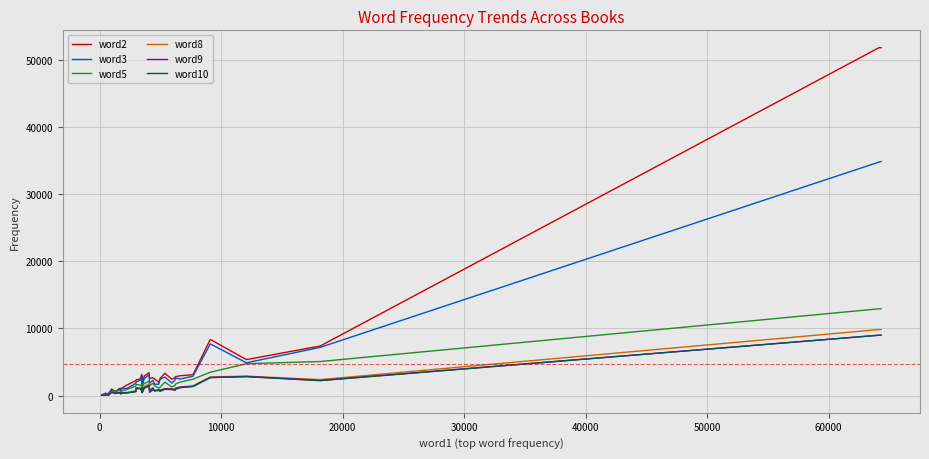

True or false: word8 has a value of 801 at 10.

False